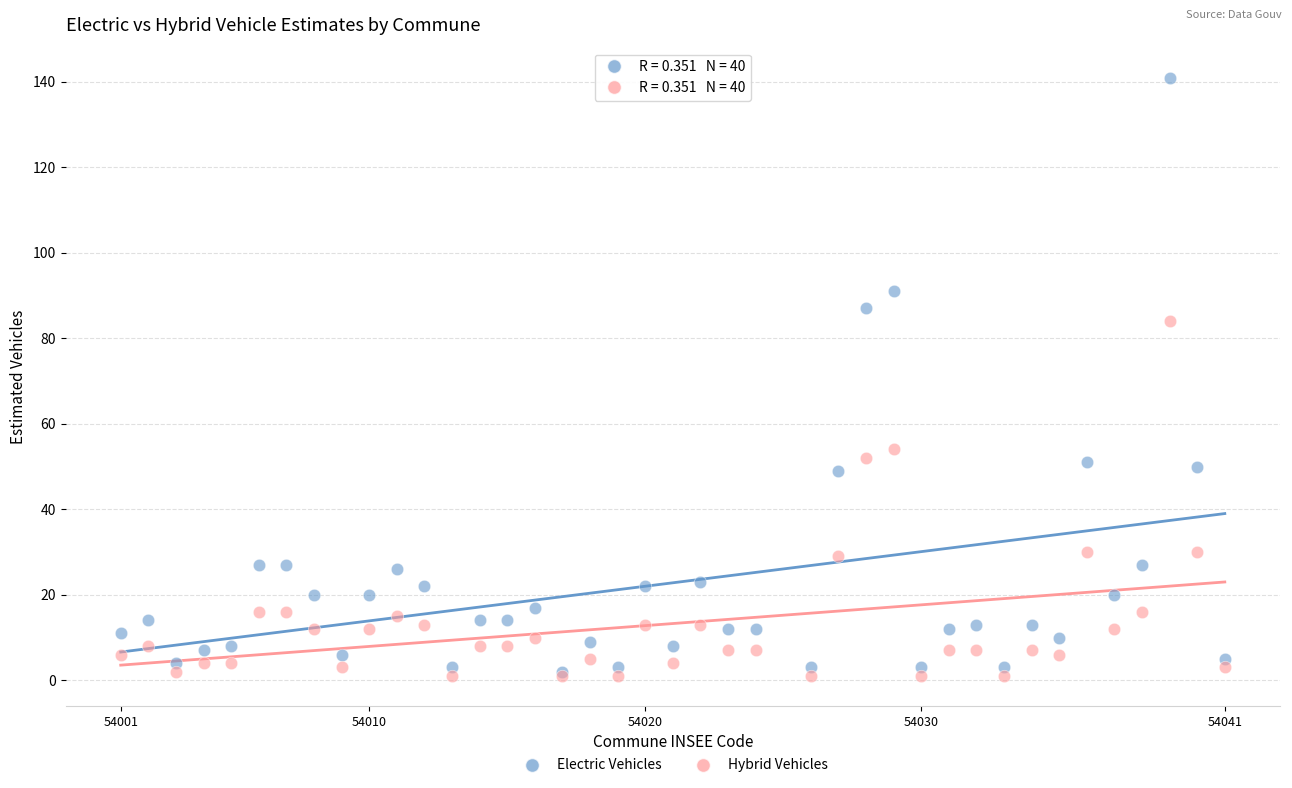

Across all series, what Y value is closest to 71?

84